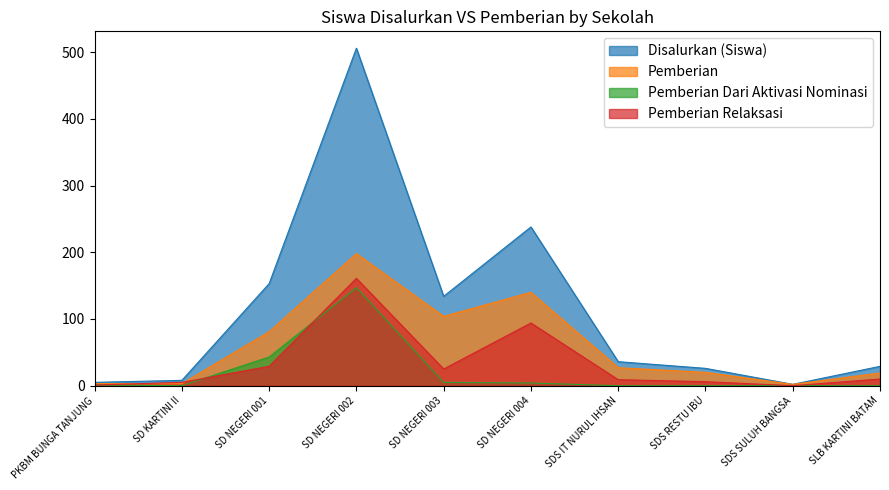

What is the label of the 9th point from the right?

SD KARTINI II